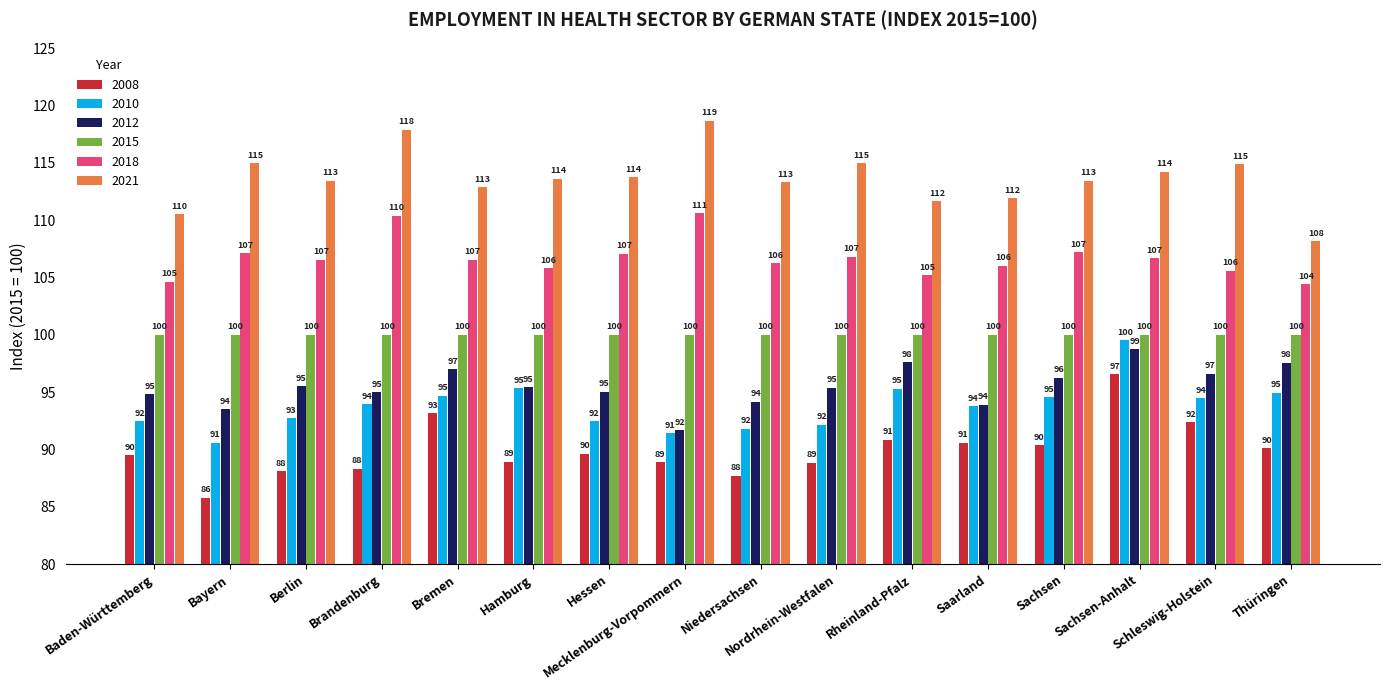

The 2018 series shows 106.8 at Nordrhein-Westfalen. True or false?

True